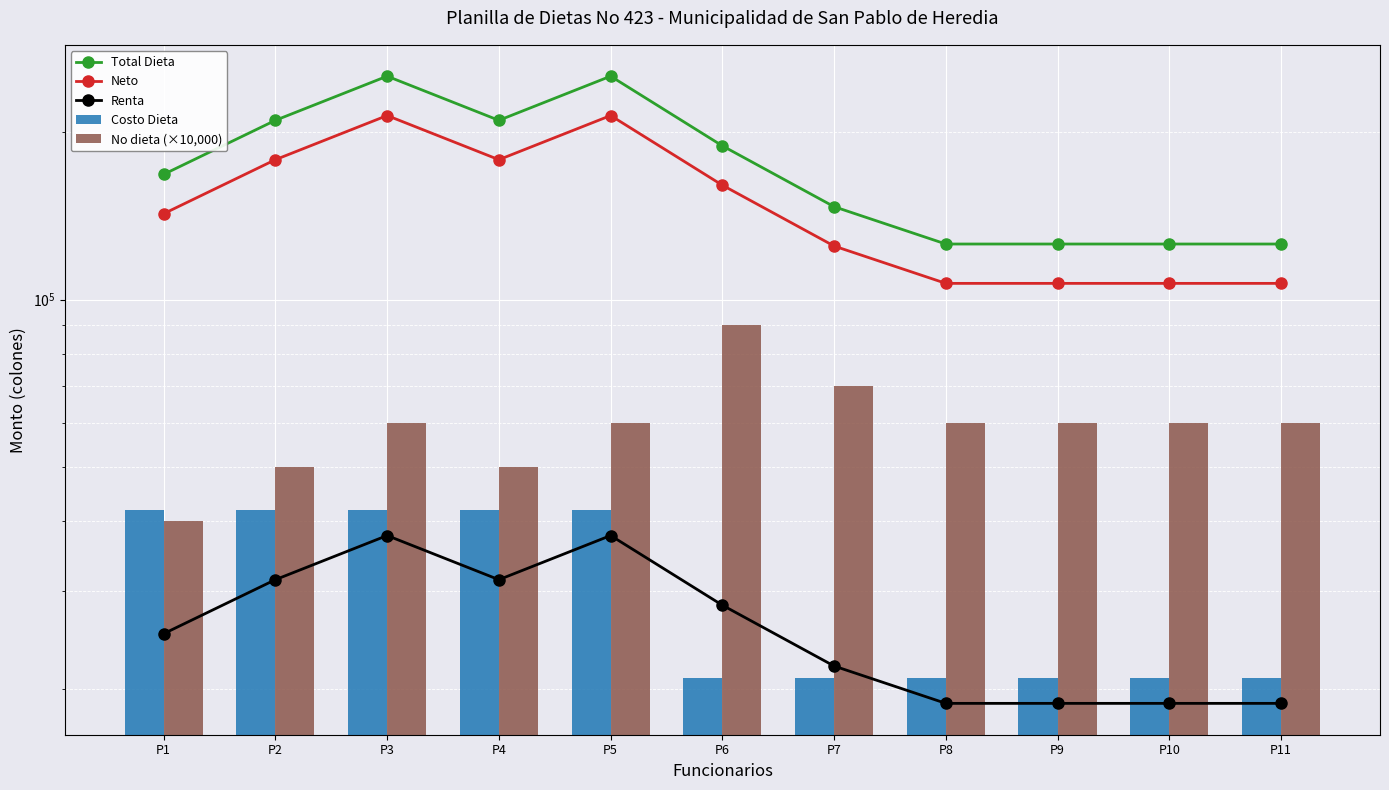

Which series has the largest range (max minus min)?

Total Dieta